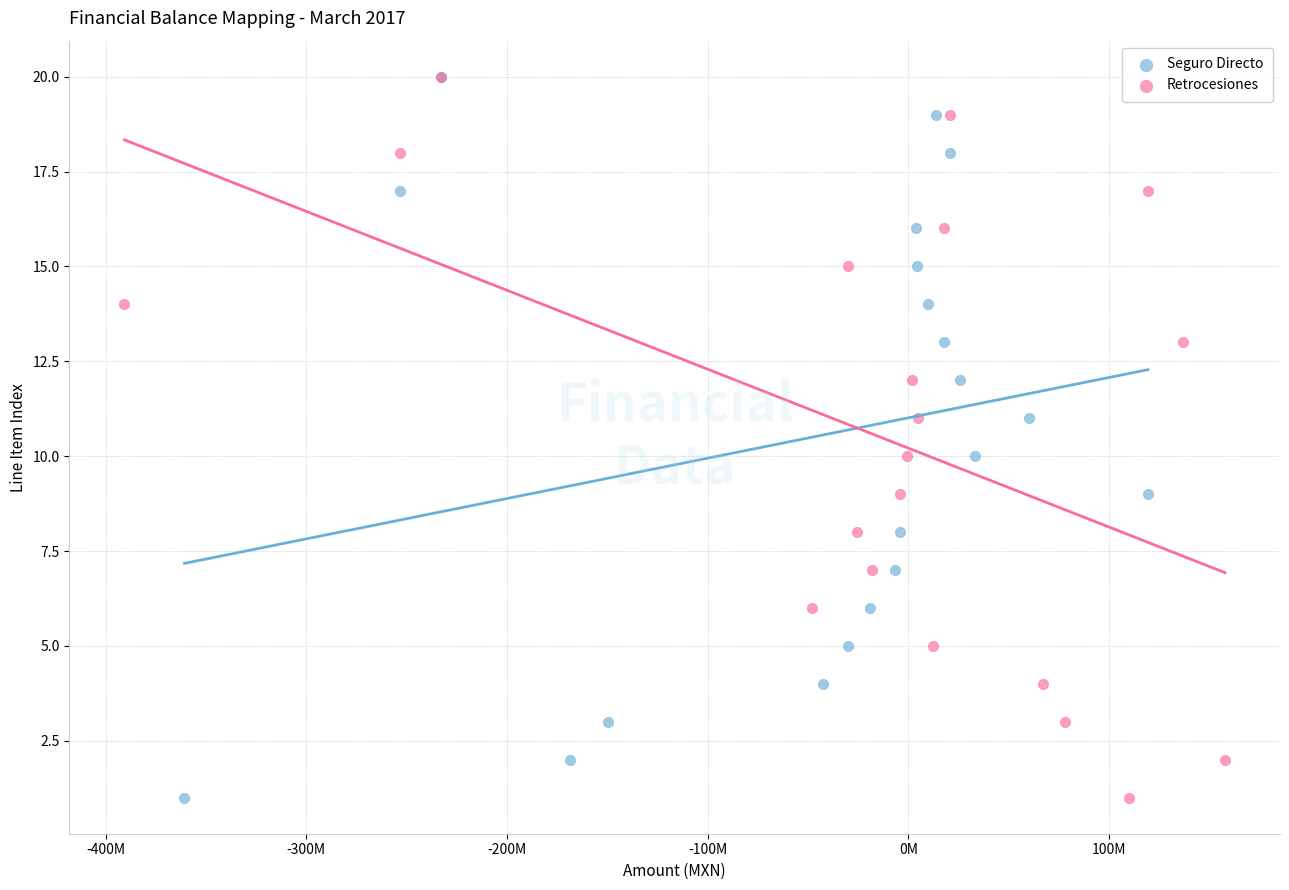

What are all the series names shown in the legend?

Seguro Directo, Retrocesiones